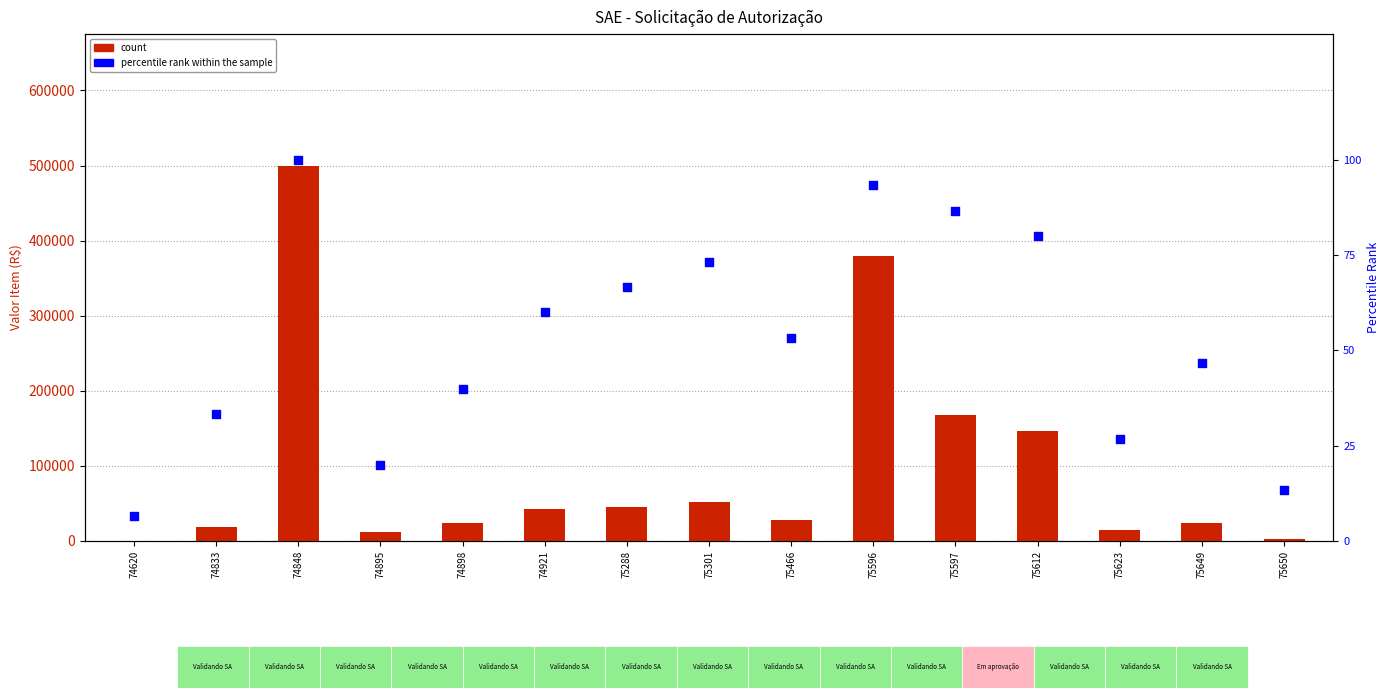

Which series contains the lowest Y value?

percentile rank within the sample